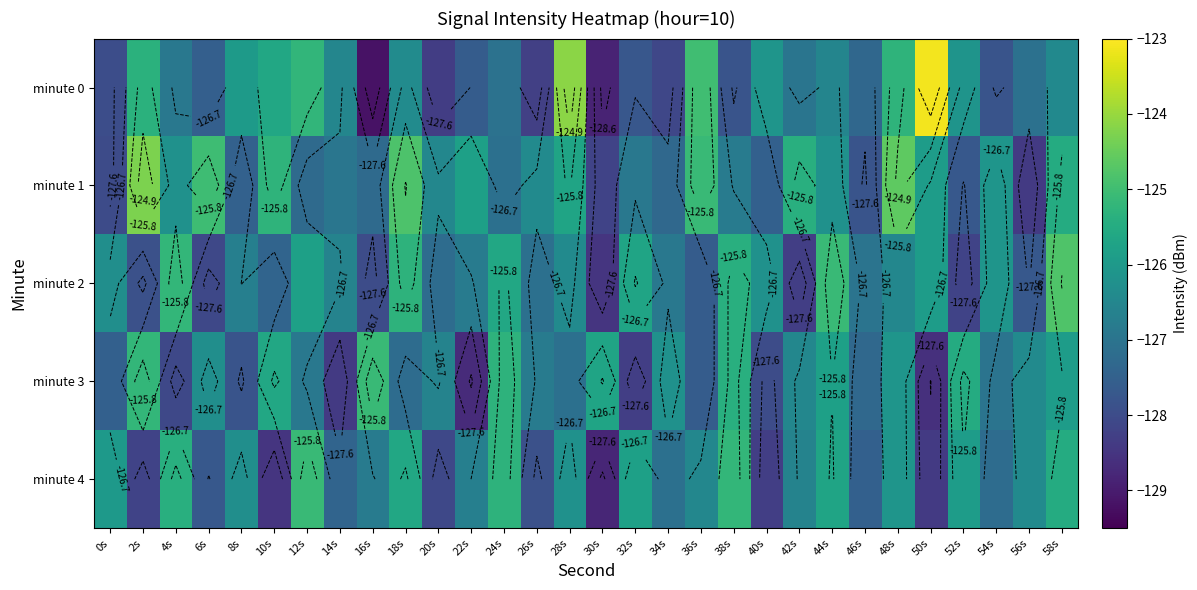

Rank the categories by minute 0 value from lowest to highest.

16s, 30s, 20s, 26s, 34s, 0s, 54s, 38s, 32s, 22s, 6s, 46s, 56s, 24s, 42s, 4s, 44s, 14s, 58s, 18s, 52s, 40s, 8s, 10s, 2s, 48s, 12s, 36s, 28s, 50s